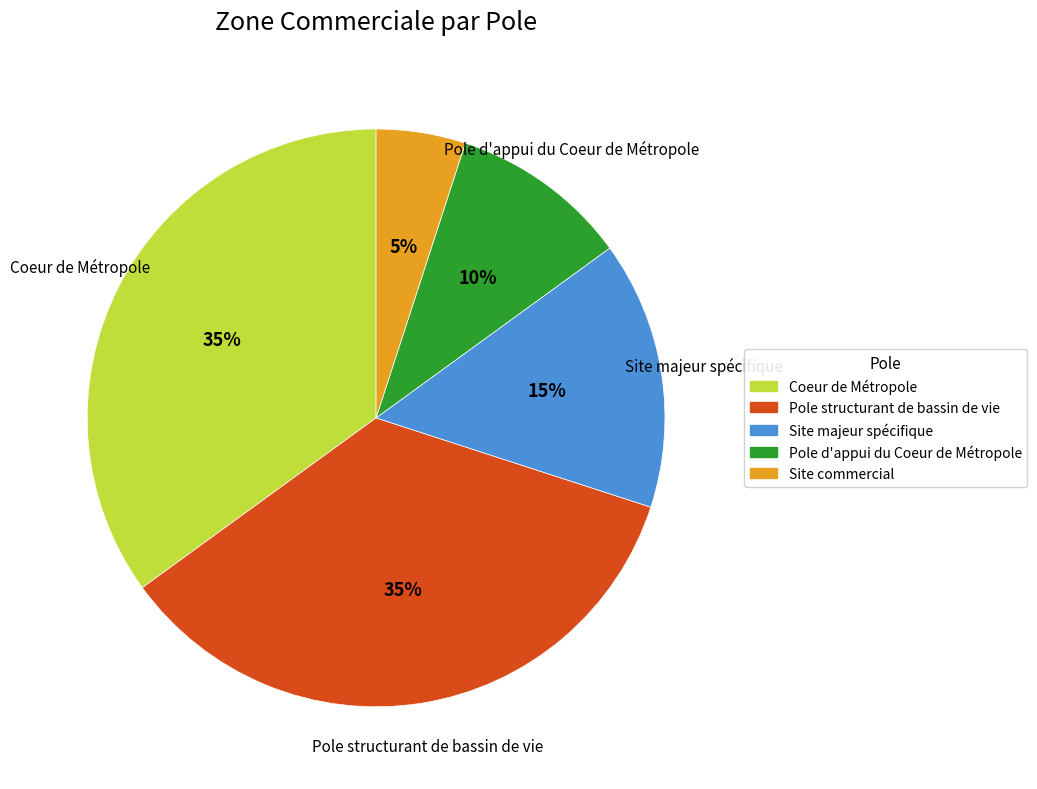

Does Site commercial represent more than half of the total?

No